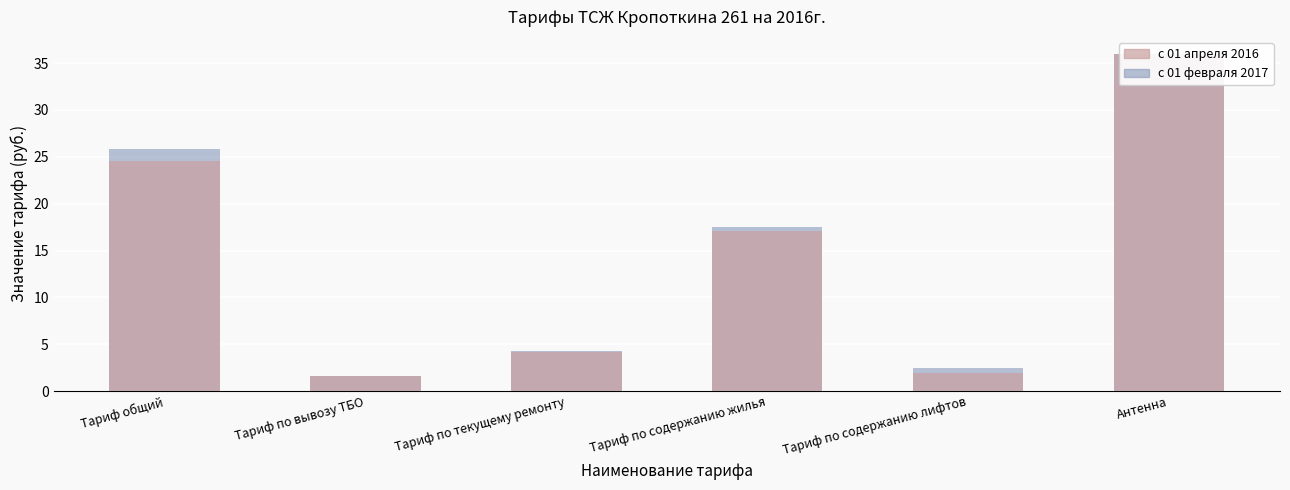

What is the spread (max minus min) of values at Тариф по текущему ремонту?

0.1